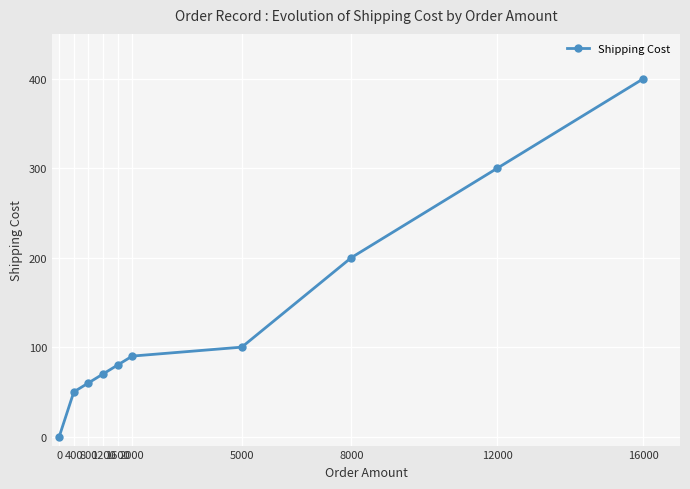

What is the ratio of the value at 12000 to the value at 1600?

3.8